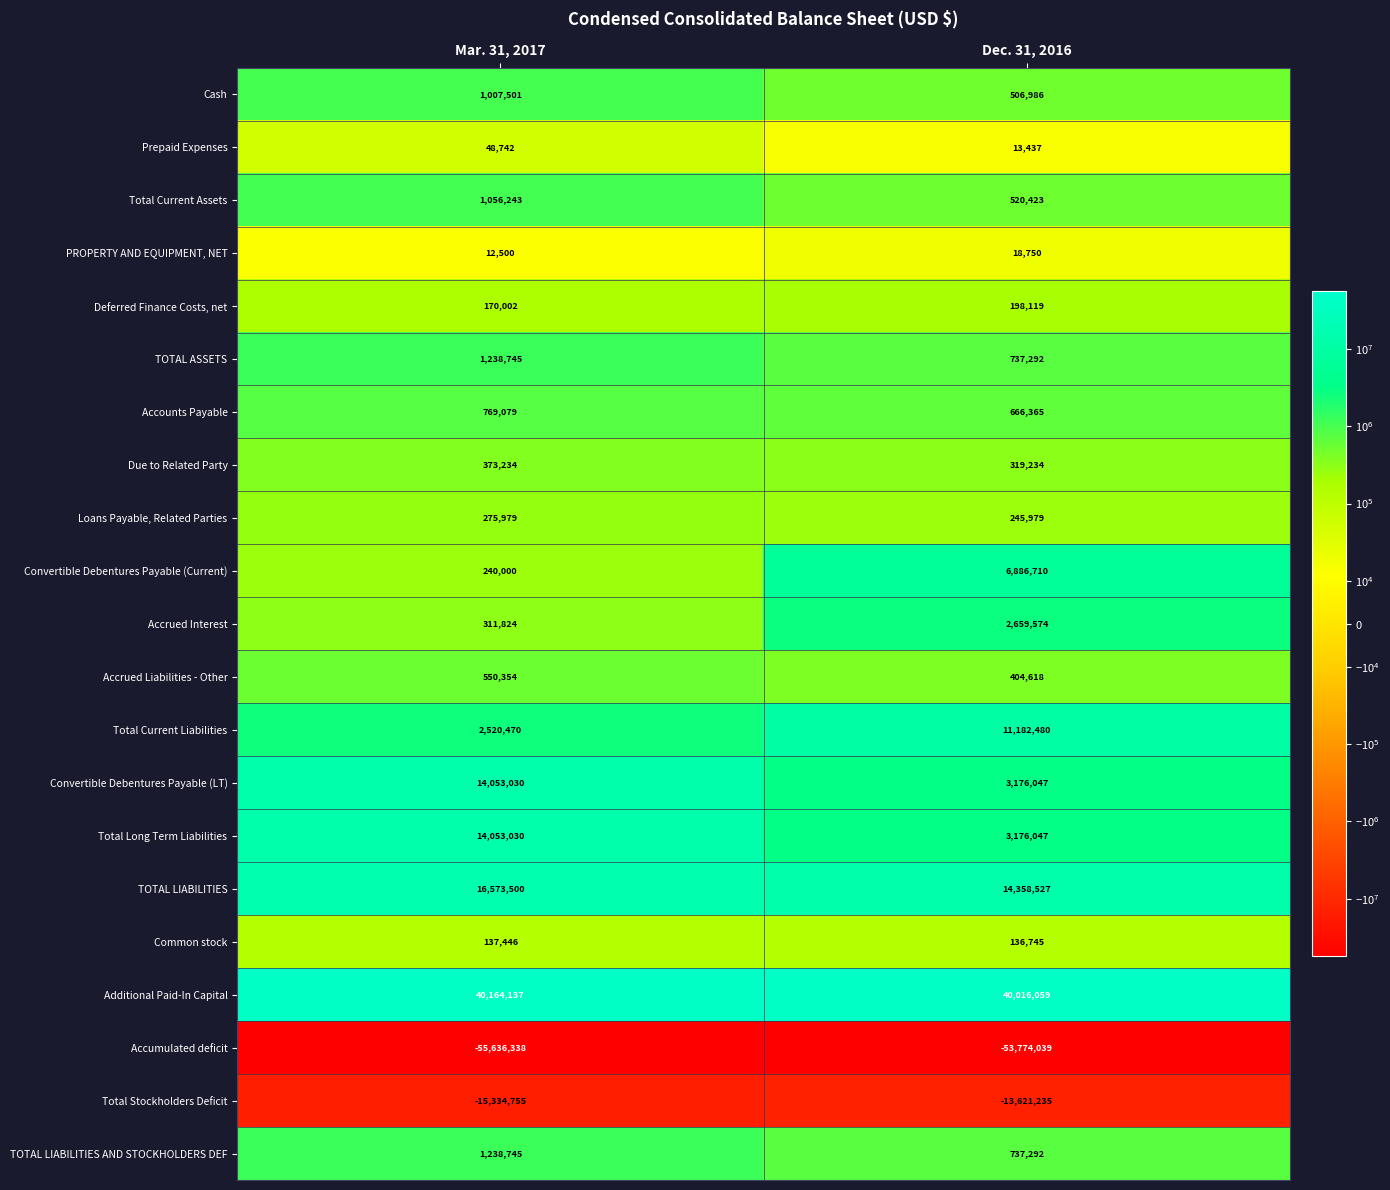

Which category has the lowest value in the Total Stockholders Deficit series?

Mar. 31, 2017